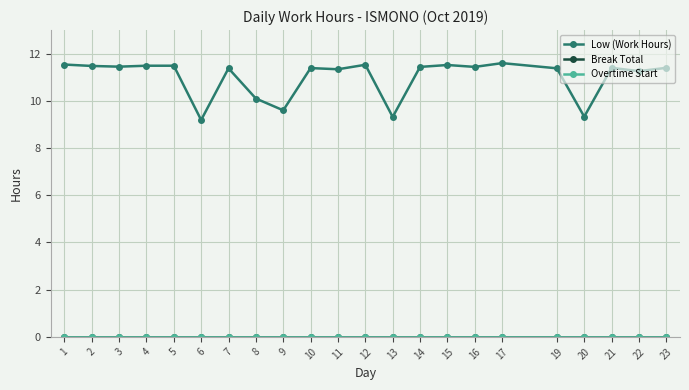

What is the spread (max minus min) of values at 2?

11.5